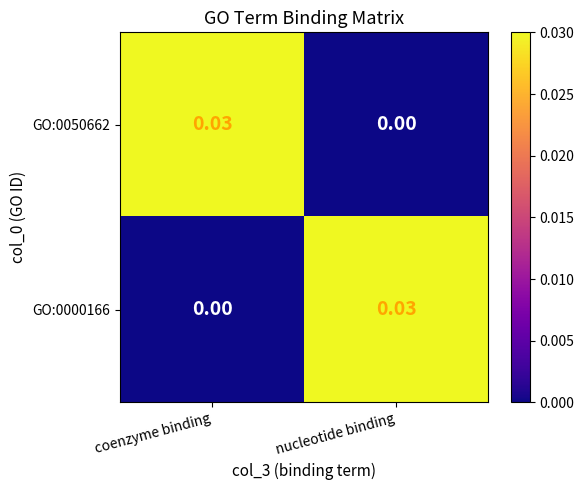

Which category has the highest value in the GO:0050662 series?

coenzyme binding